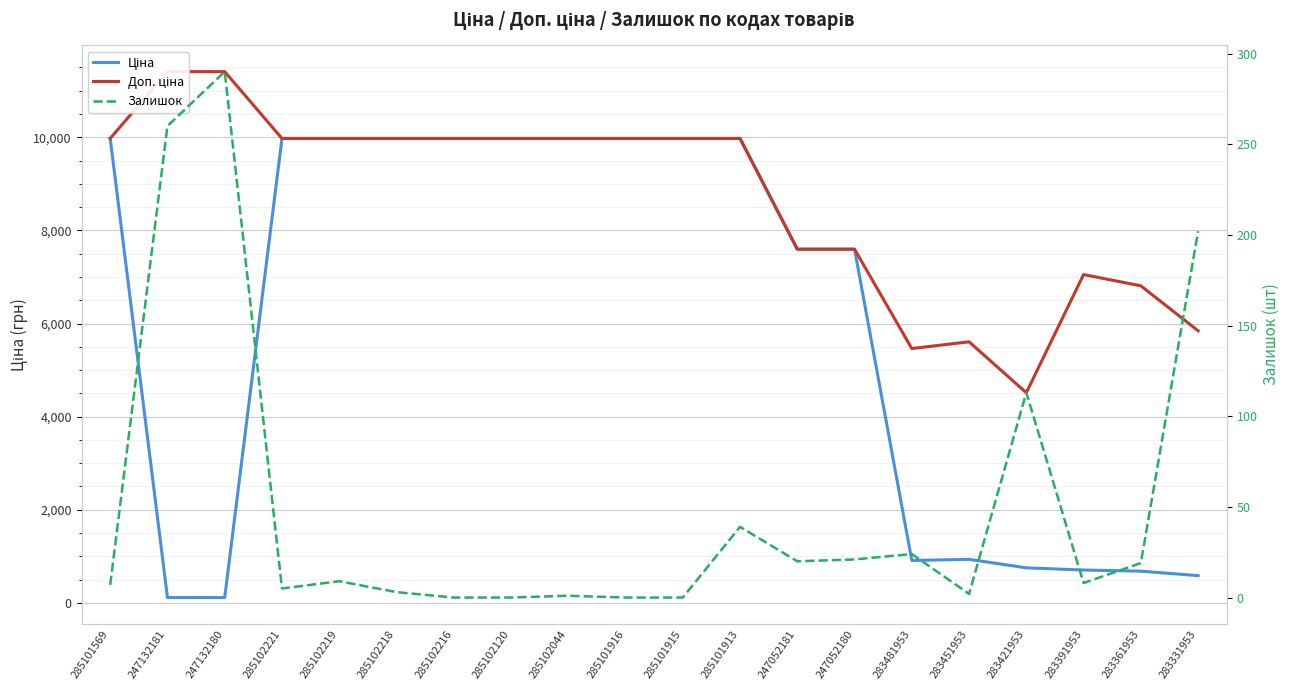

The value of Залишок at 247052181 is 20.0. True or false?

True